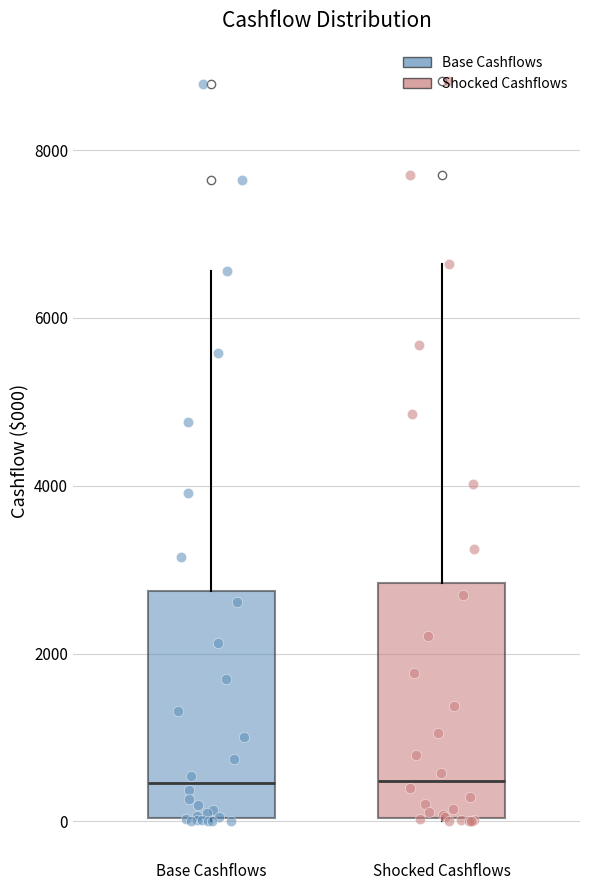

Reading left to right, transcribe this box plot: for each box, give where its median line is, the range the box spans, and where its two whiskers end, as read against the y-axis. The values are not printed on the chart, so give them approximately, as read against the axis.

Base Cashflows: median 400, box 0 to 2800, whiskers 0 to 6600
Shocked Cashflows: median 400, box 0 to 2800, whiskers 0 to 6600